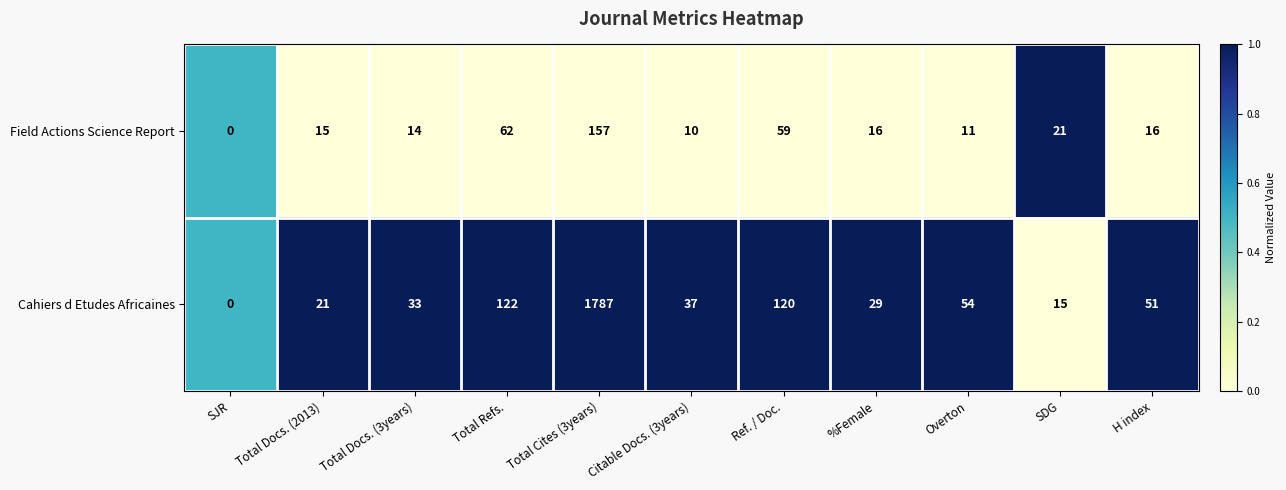

Rank the series by their average value, from highest to lowest.

Cahiers d Etudes Africaines, Field Actions Science Report